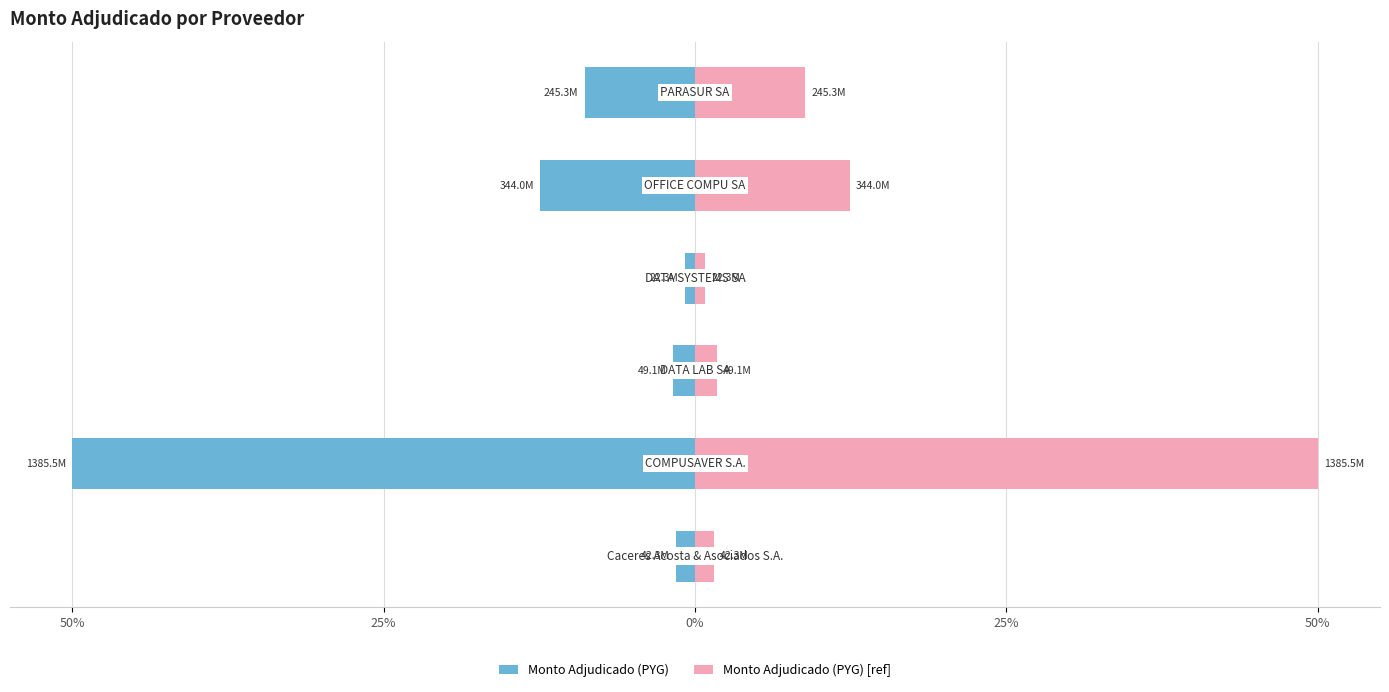

What is the average value of the Monto Adjudicado (PYG) series?

-12.6